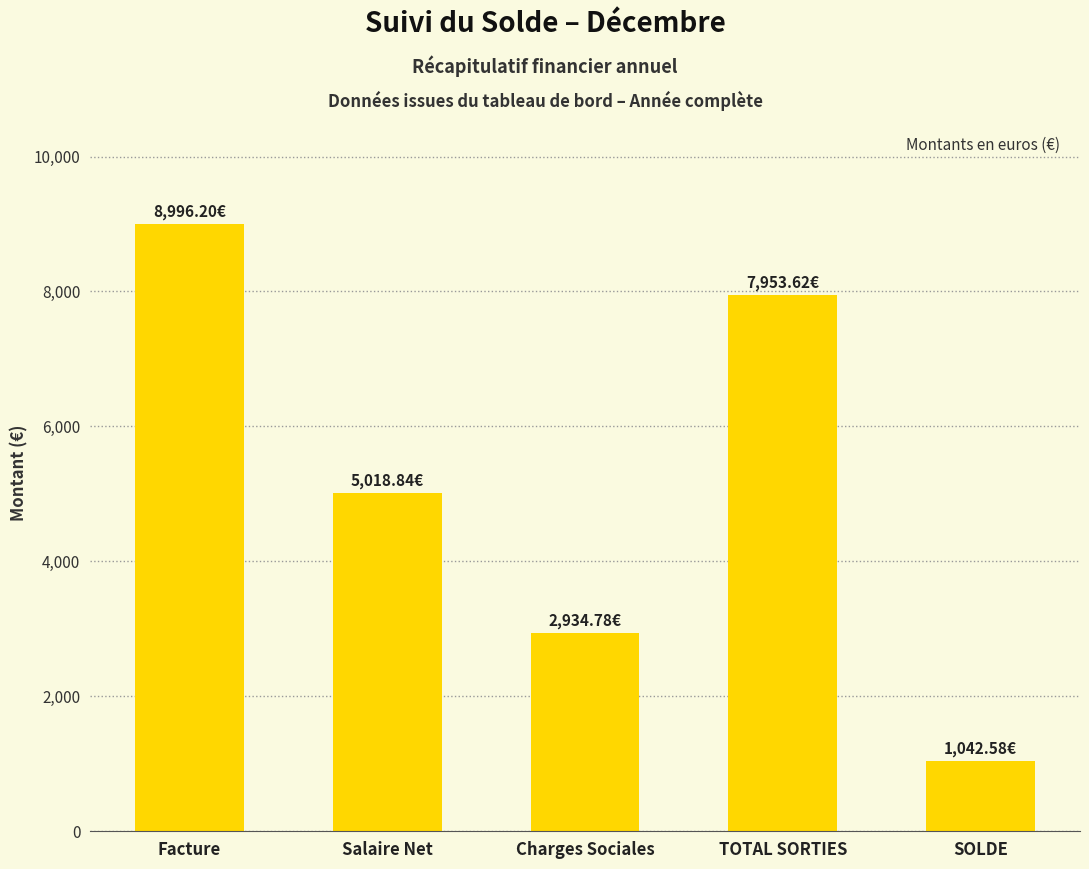

Reading left to right, extract all data points from this chart.

Facture=8996.2	Salaire Net=5018.8	Charges Sociales=2934.8	TOTAL SORTIES=7953.6	SOLDE=1042.6